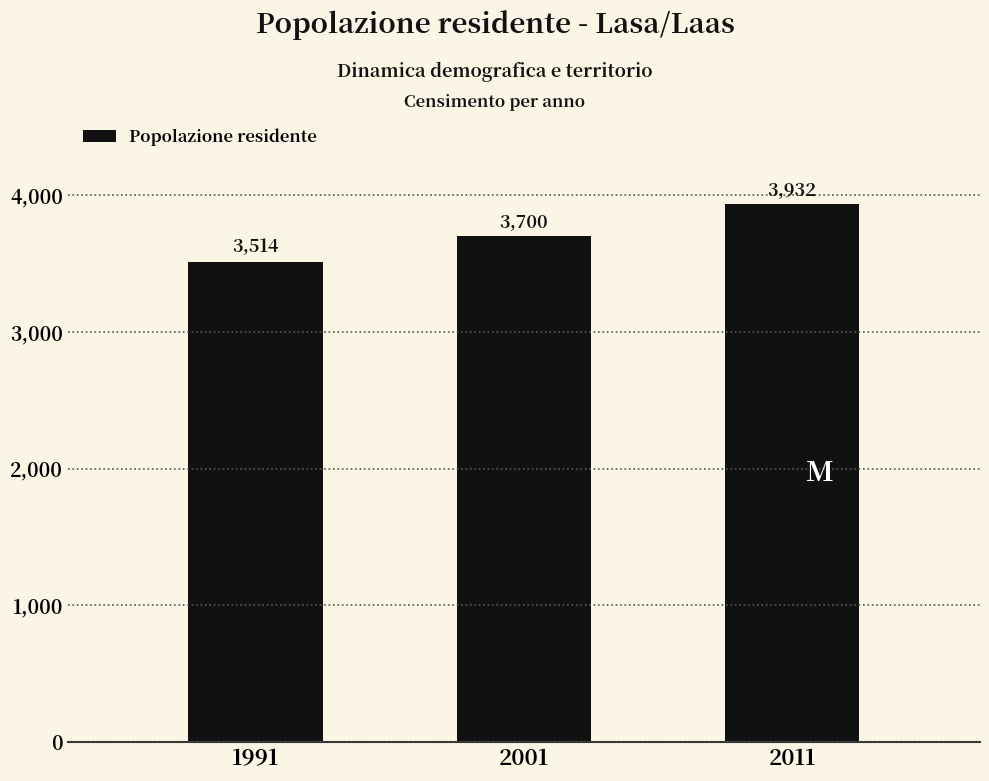

Between 2001 and 2011, which is larger?

2011